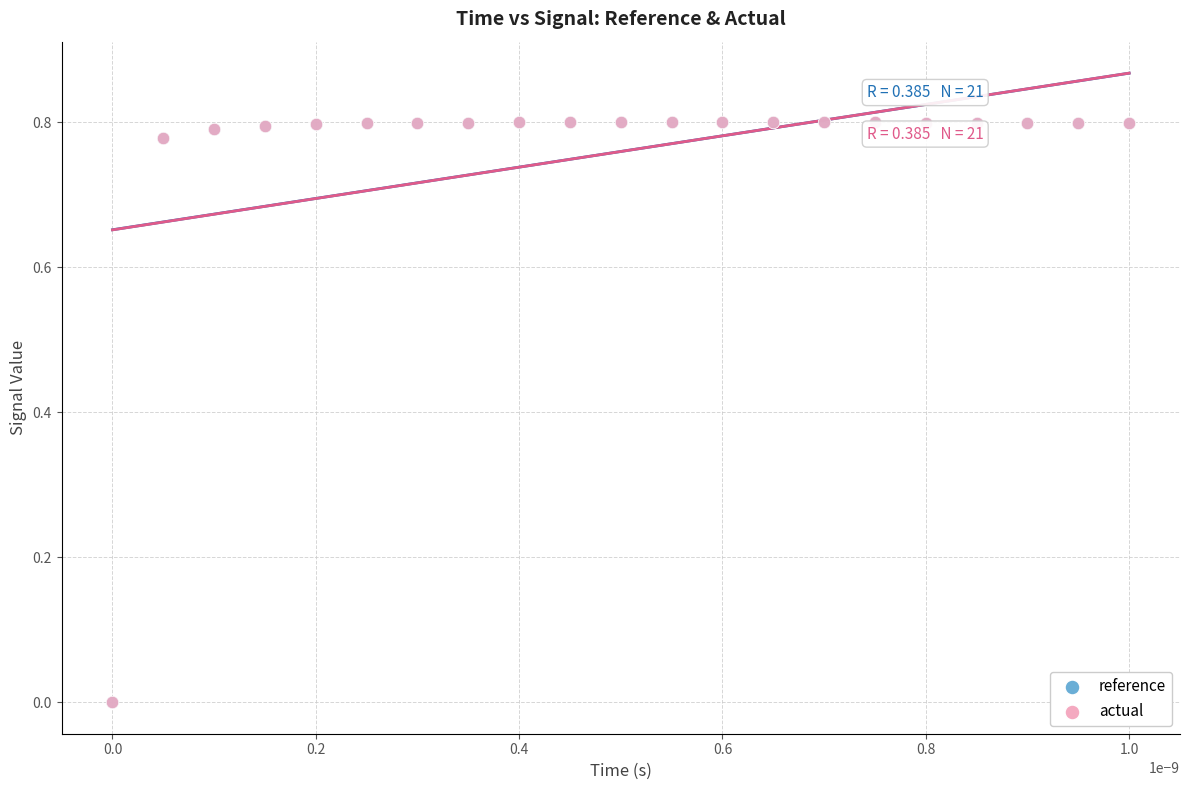

What are all the series names shown in the legend?

reference, actual